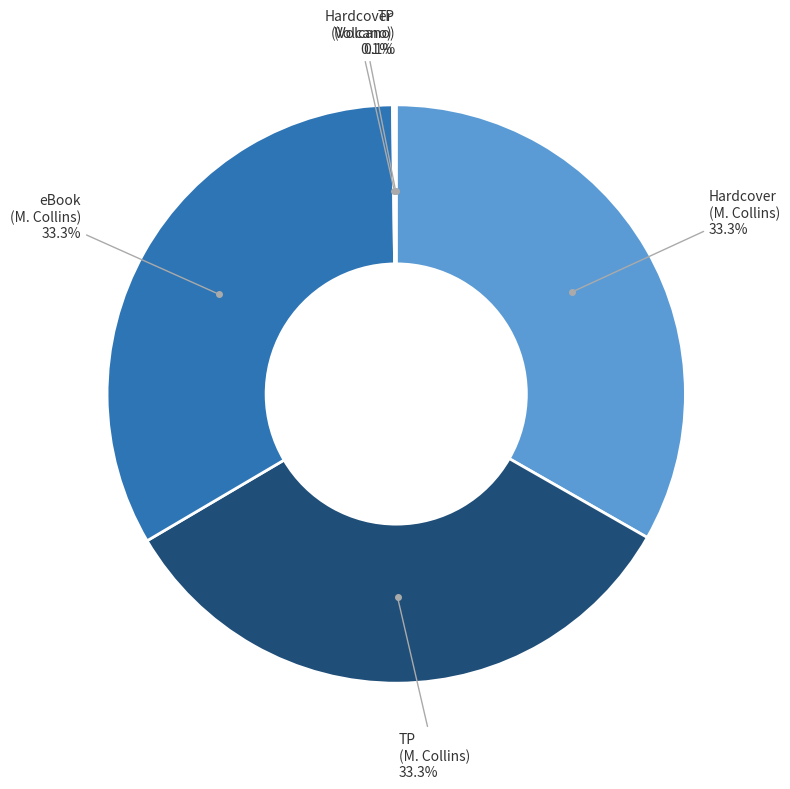

Does any single category account for the majority?

No